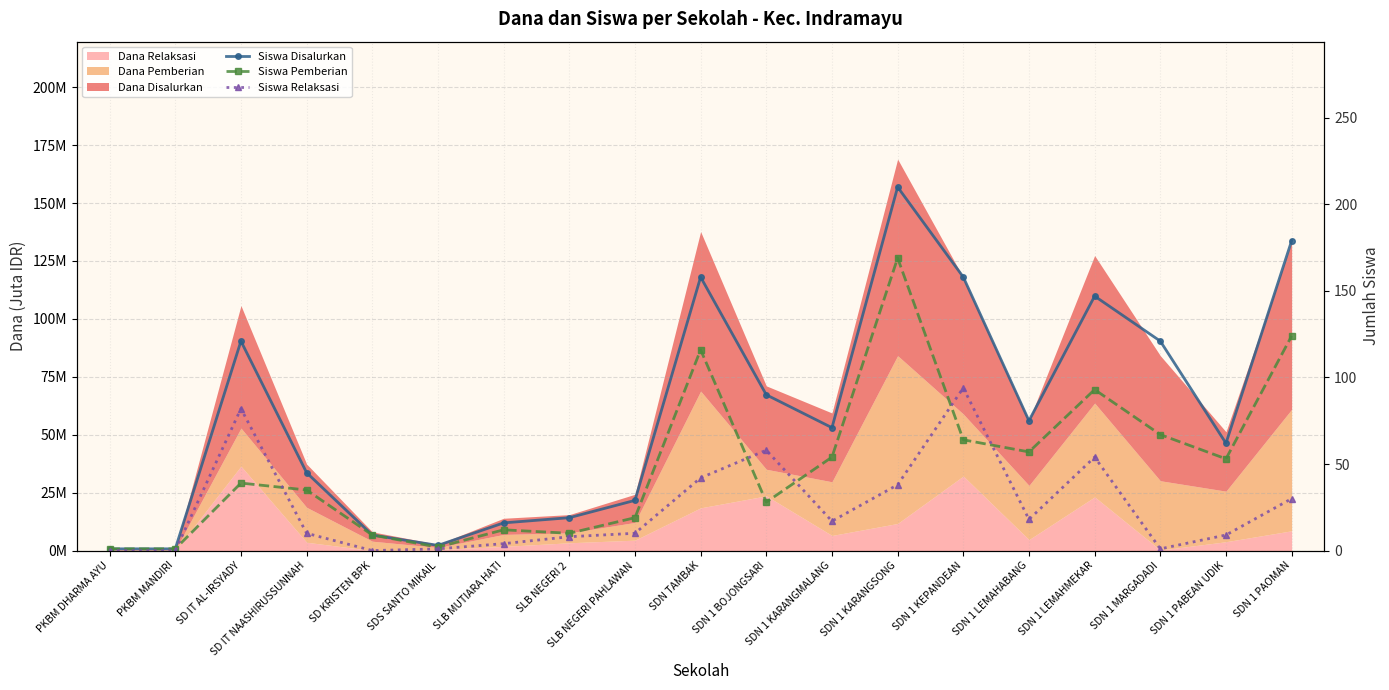

In Siswa Disalurkan, how many points are higher than both neighbors (excluding endpoints)?

4